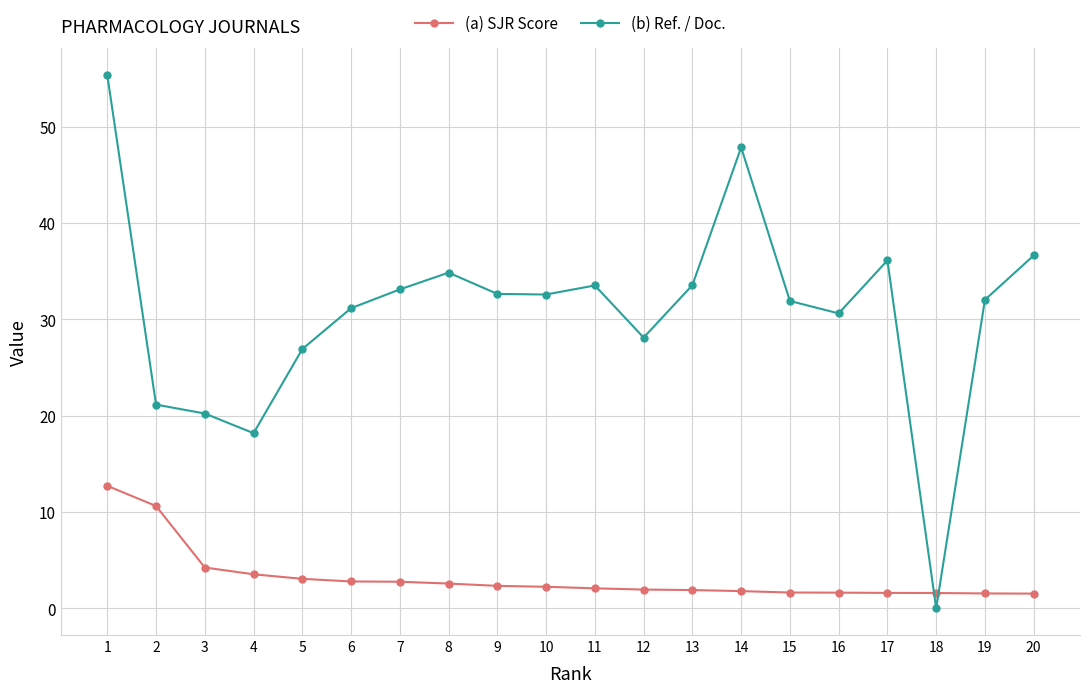

What is the value of the (a) SJR Score point at the 14th from the left?

1.8